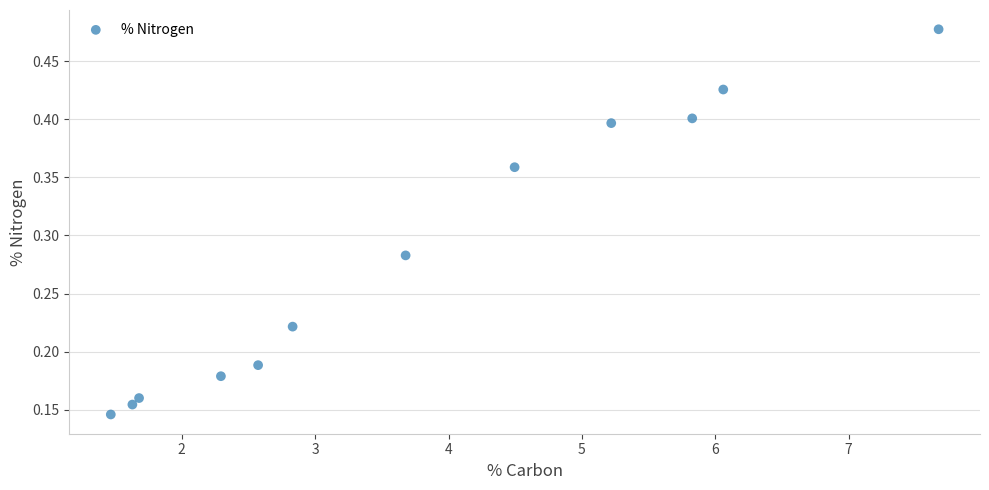

What is the range of X values (max minus min)?

6.2